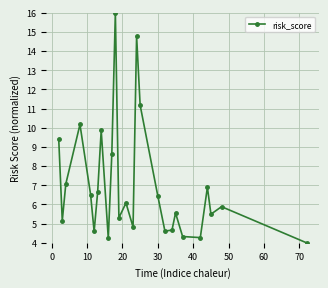

What is the difference between the second highest and minimum values?

10.8